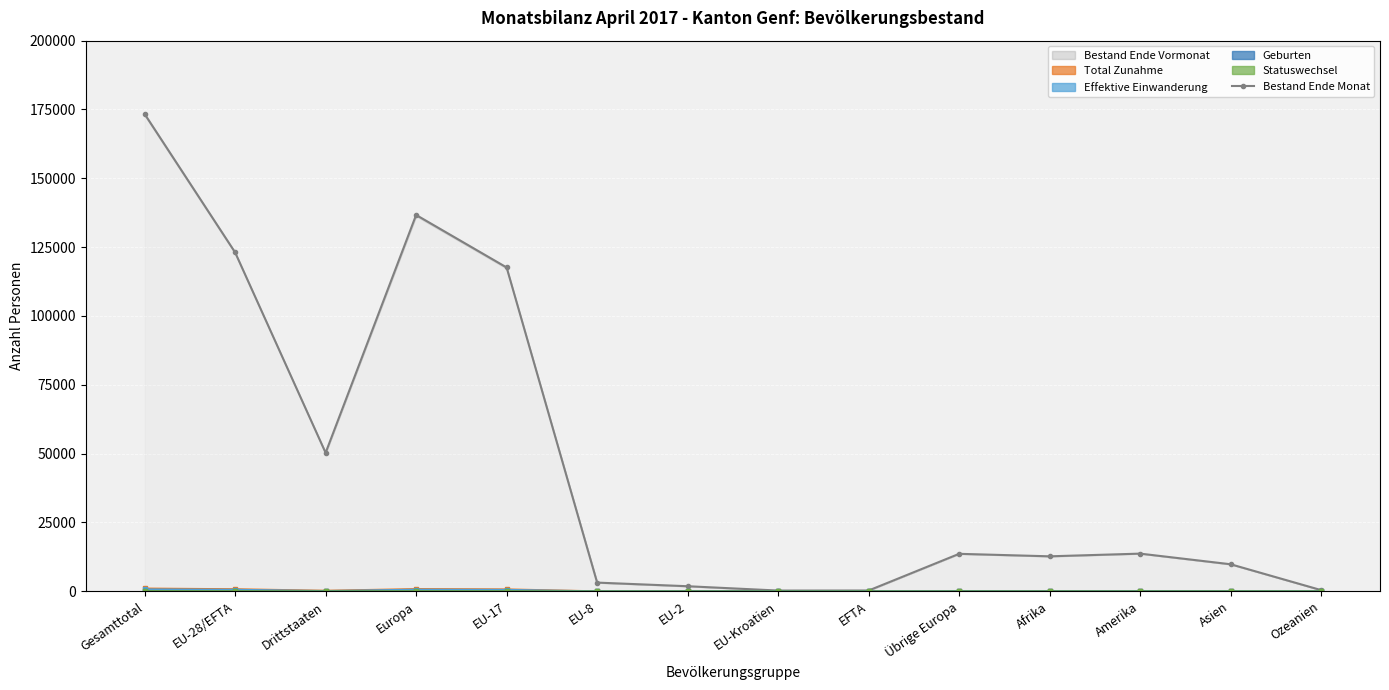

Does the chart display data point markers on the line(s)?

Yes